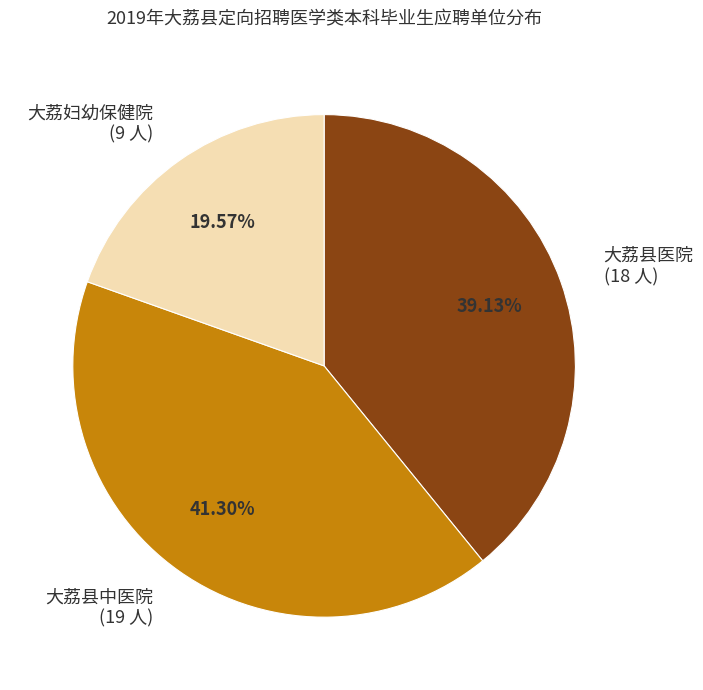

Does 大荔妇幼保健院 account for over 50% of the chart?

No